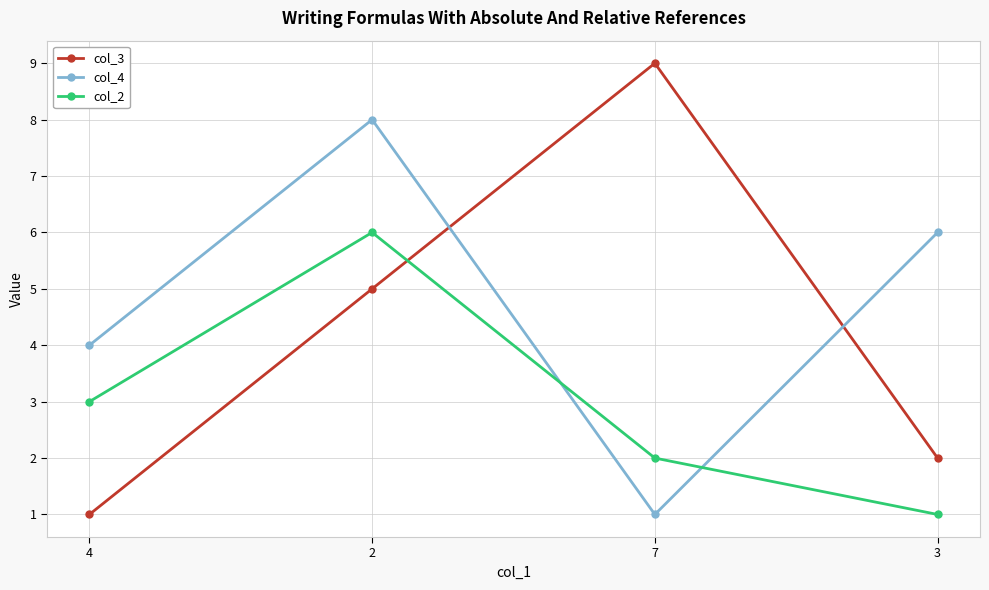

The col_3 series shows 2 at 3. True or false?

True